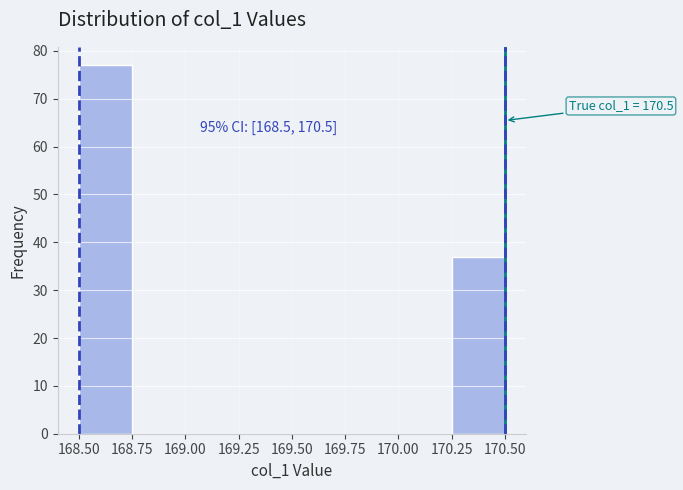

Over which range of the x-axis is the bar tallest?

168.50 to 168.75